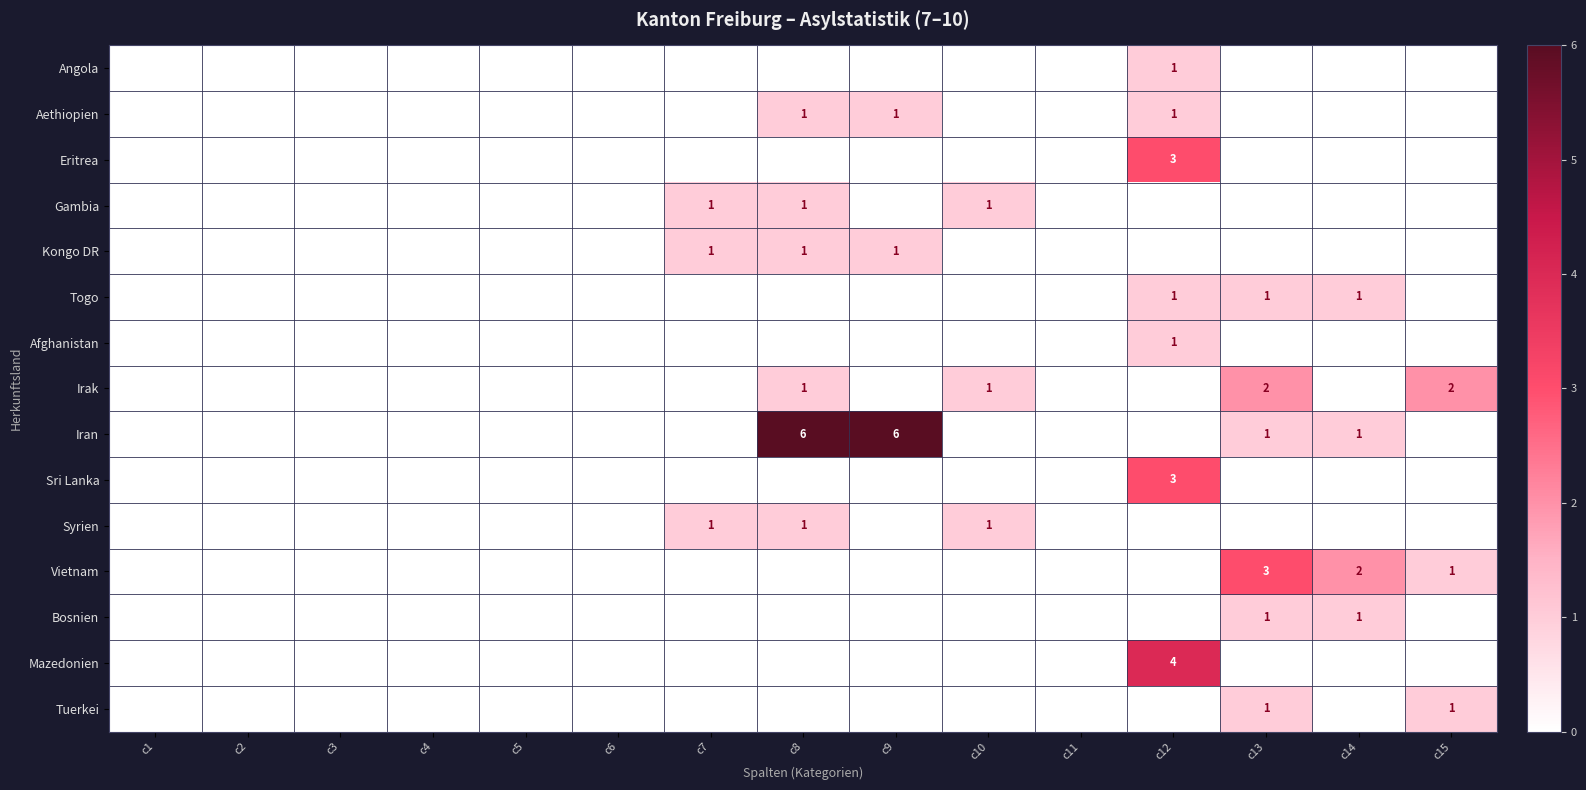

The value of Vietnam at c14 is 2. True or false?

True